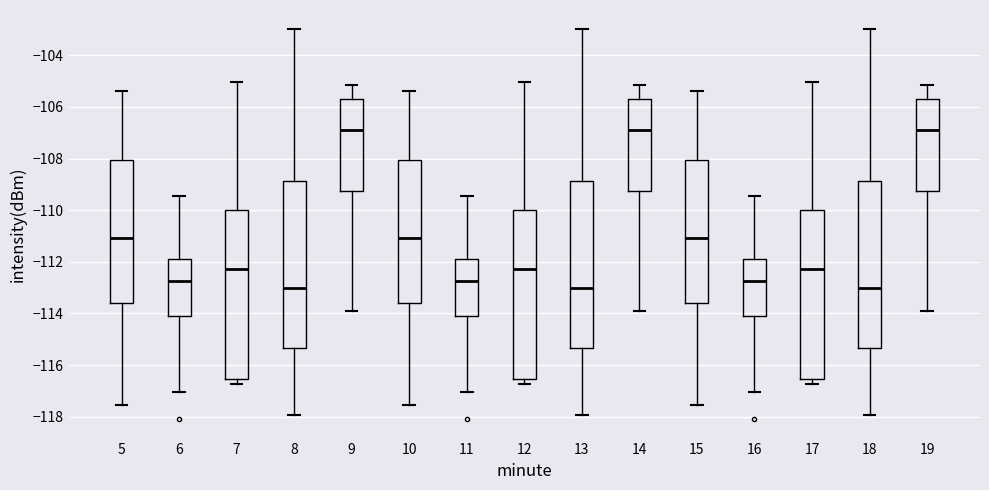

Reading left to right, transcribe this box plot: for each box, give where its median line is, the range the box spans, and where its two whiskers end, as read against the y-axis. The values are not printed on the chart, so give them approximately, as read against the axis.

5: median -111.0, box -113.6 to -108.0, whiskers -117.6 to -105.4
6: median -112.8, box -114.0 to -111.8, whiskers -117.0 to -109.4
7: median -112.2, box -116.6 to -110.0, whiskers -116.8 to -105.0
8: median -113.0, box -115.4 to -108.8, whiskers -118.0 to -103.0
9: median -107.0, box -109.2 to -105.8, whiskers -114.0 to -105.2
10: median -111.0, box -113.6 to -108.0, whiskers -117.6 to -105.4
11: median -112.8, box -114.0 to -111.8, whiskers -117.0 to -109.4
12: median -112.2, box -116.6 to -110.0, whiskers -116.8 to -105.0
13: median -113.0, box -115.4 to -108.8, whiskers -118.0 to -103.0
14: median -107.0, box -109.2 to -105.8, whiskers -114.0 to -105.2
15: median -111.0, box -113.6 to -108.0, whiskers -117.6 to -105.4
16: median -112.8, box -114.0 to -111.8, whiskers -117.0 to -109.4
17: median -112.2, box -116.6 to -110.0, whiskers -116.8 to -105.0
18: median -113.0, box -115.4 to -108.8, whiskers -118.0 to -103.0
19: median -107.0, box -109.2 to -105.8, whiskers -114.0 to -105.2